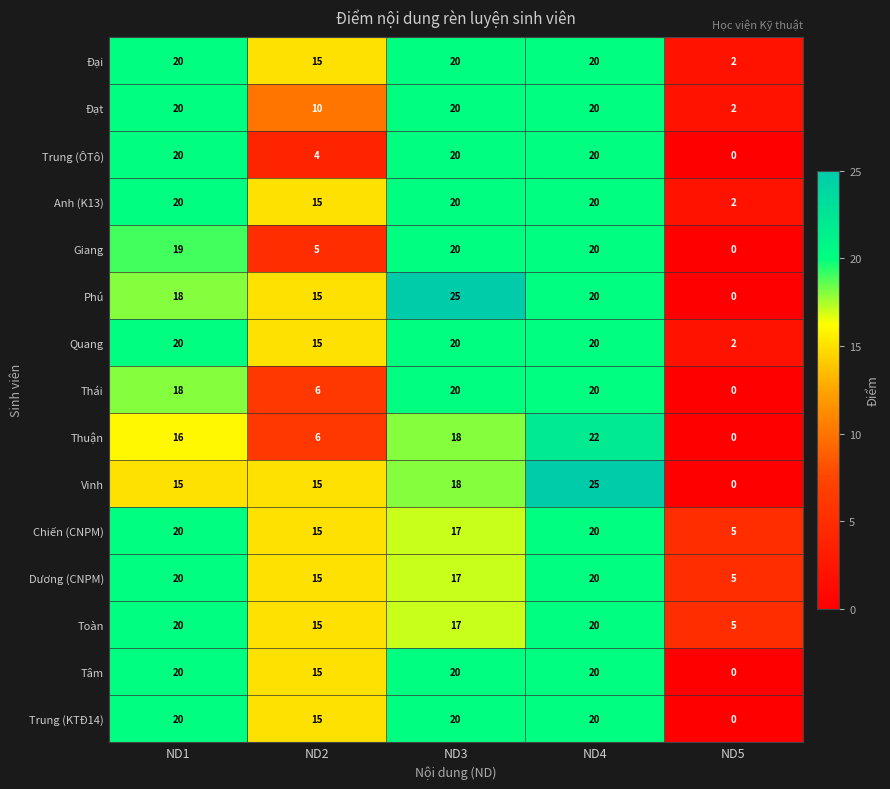

True or false: Đại has a value of 20 at ND1.

True